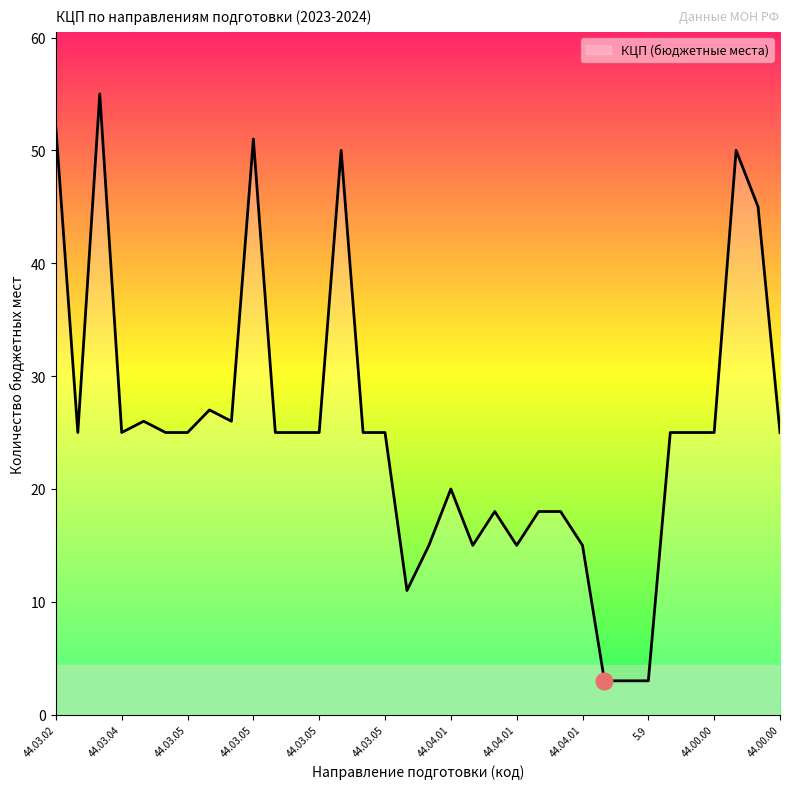

What is the maximum value shown in the chart?

55